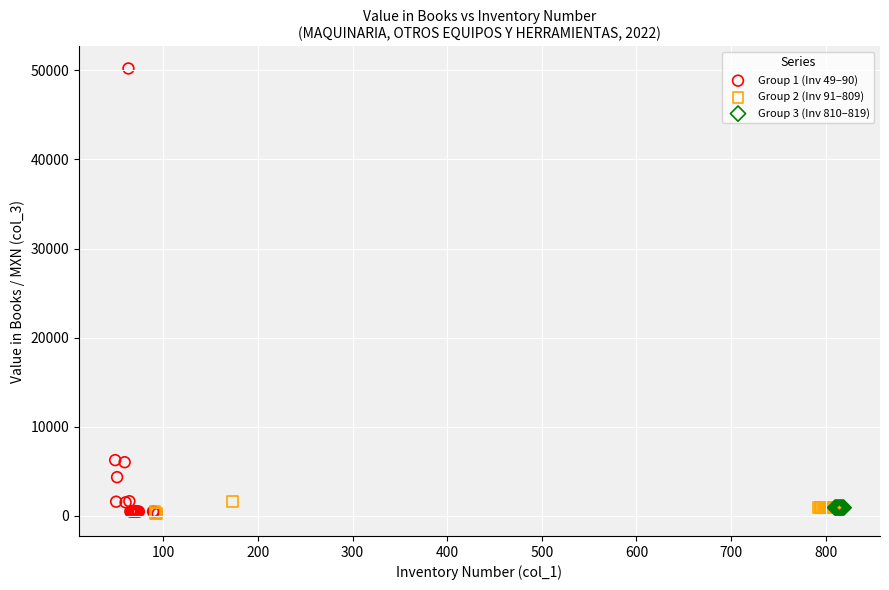

Which series contains the highest Y value?

Group 1 (Inv 49–90)